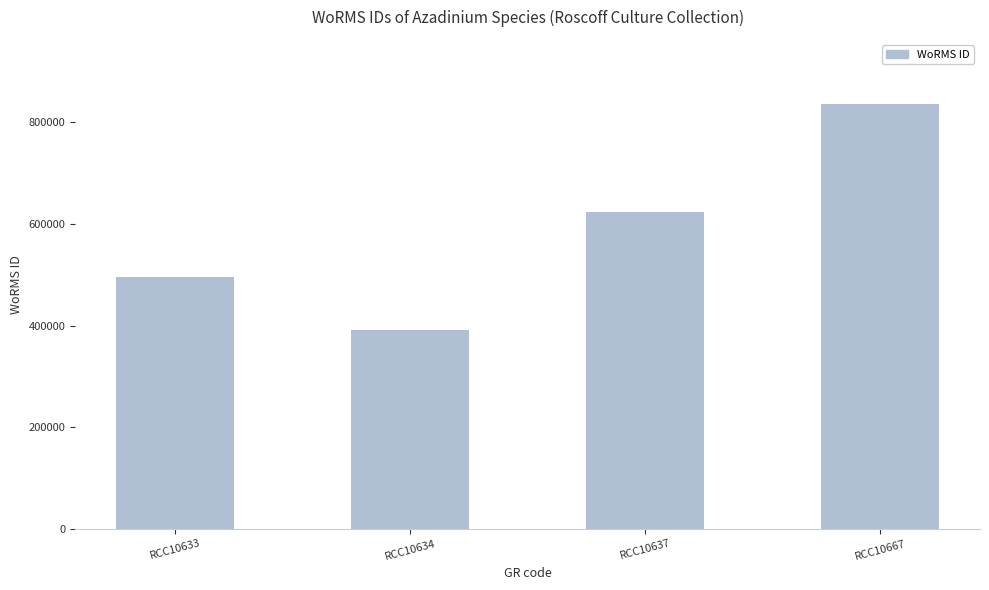

What is the smallest value displayed?

391509